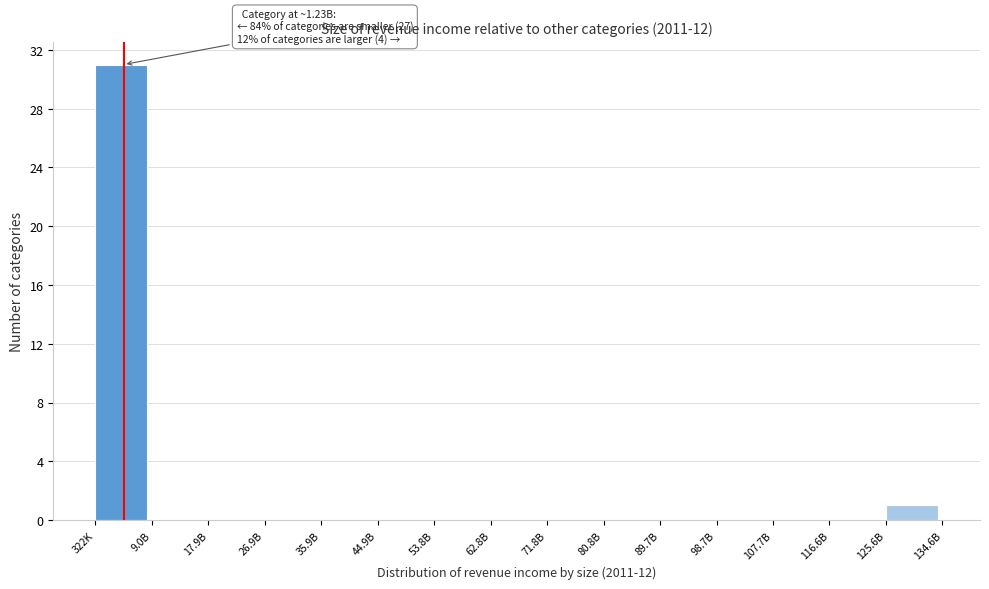

Reading left to right, transcribe all the data shown in this chart.

322K=31	9.0B=0	17.9B=0	26.9B=0	35.9B=0	44.9B=0	53.8B=0	62.8B=0	71.8B=0	80.8B=0	89.7B=0	98.7B=0	107.7B=0	116.6B=0	125.6B=1